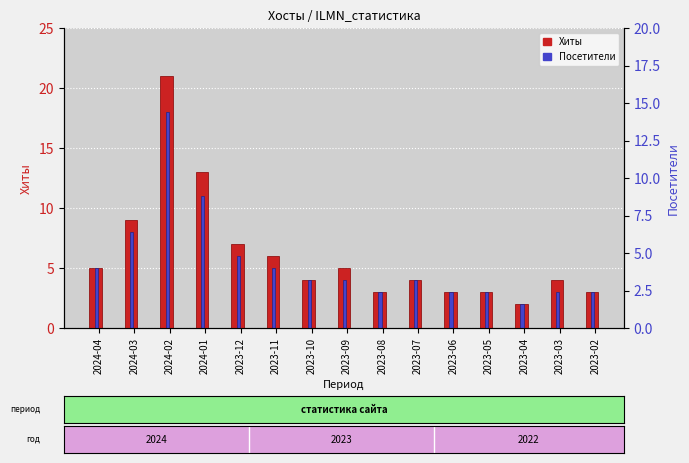

Where is Хиты nearest to the value 11?

2024-03